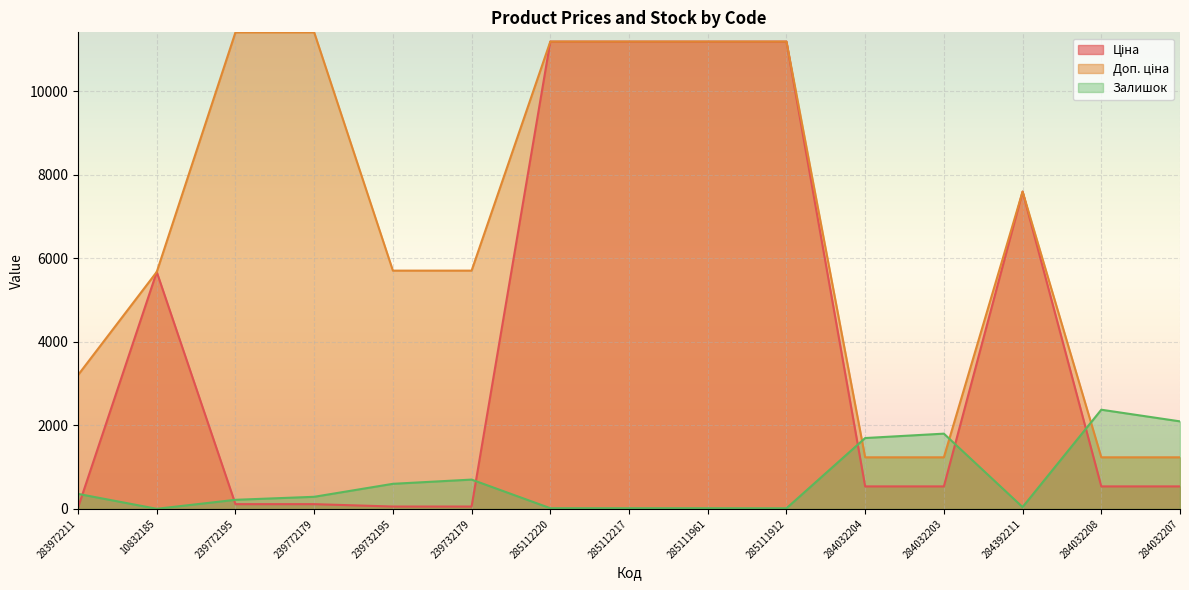

What is the maximum value shown in the chart?

11410.0